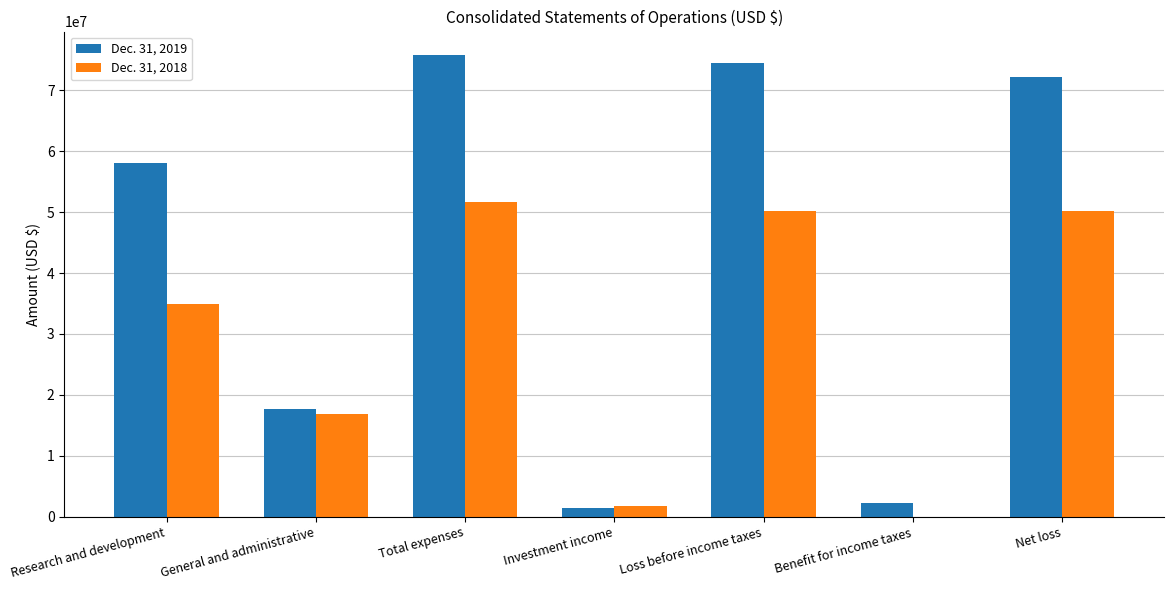

How many data points does each series have?

7